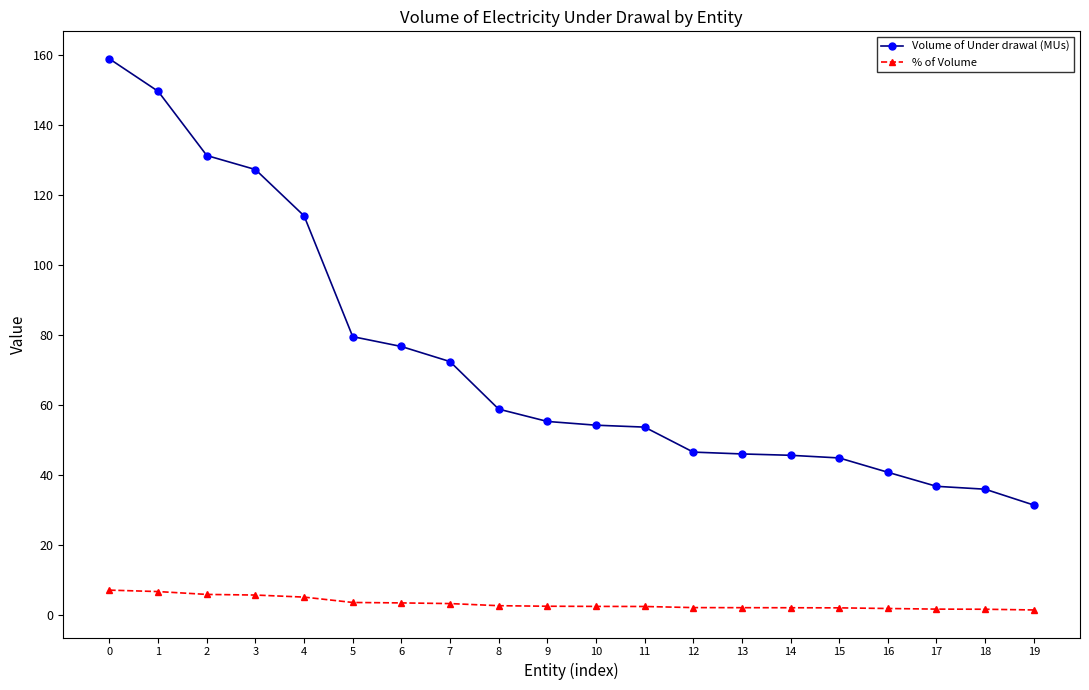

What is the spread (max minus min) of values at 10?

51.8